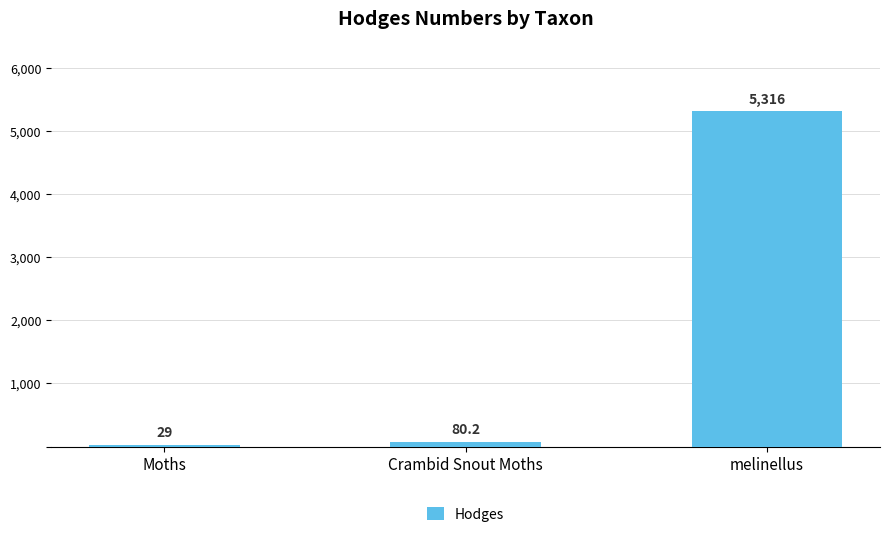

What is the difference between the second highest and minimum values?

51.2